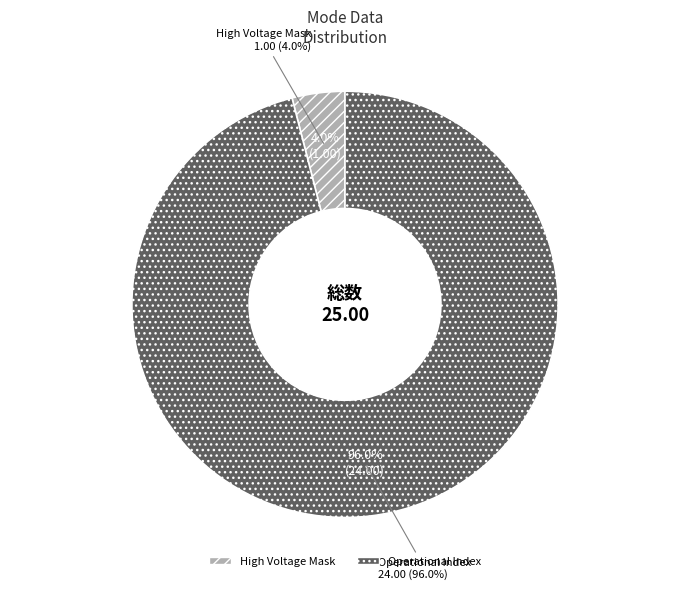

Count the number of slices in the pie.

8